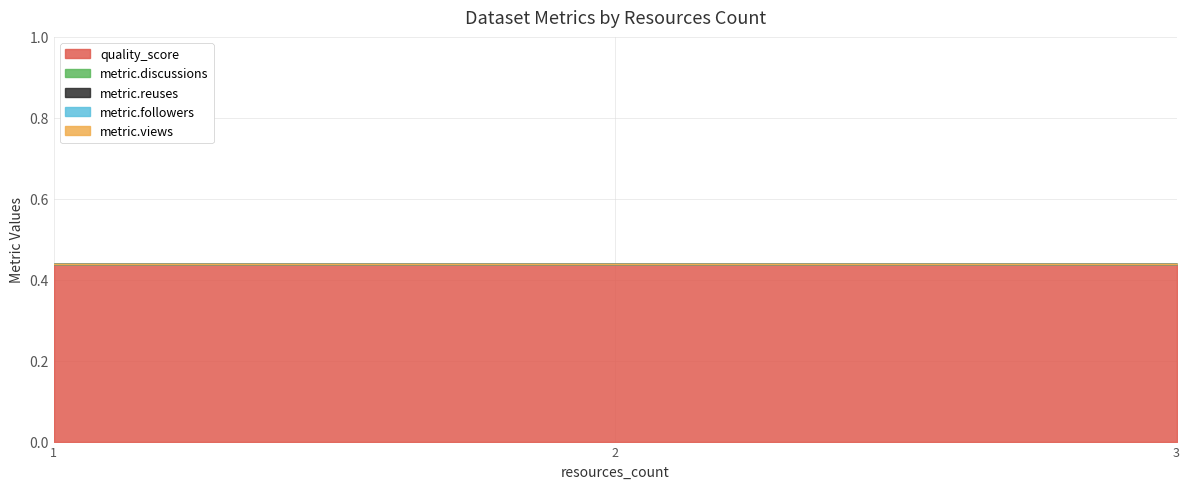

True or false: quality_score has a value of 0.4 at 1.

True